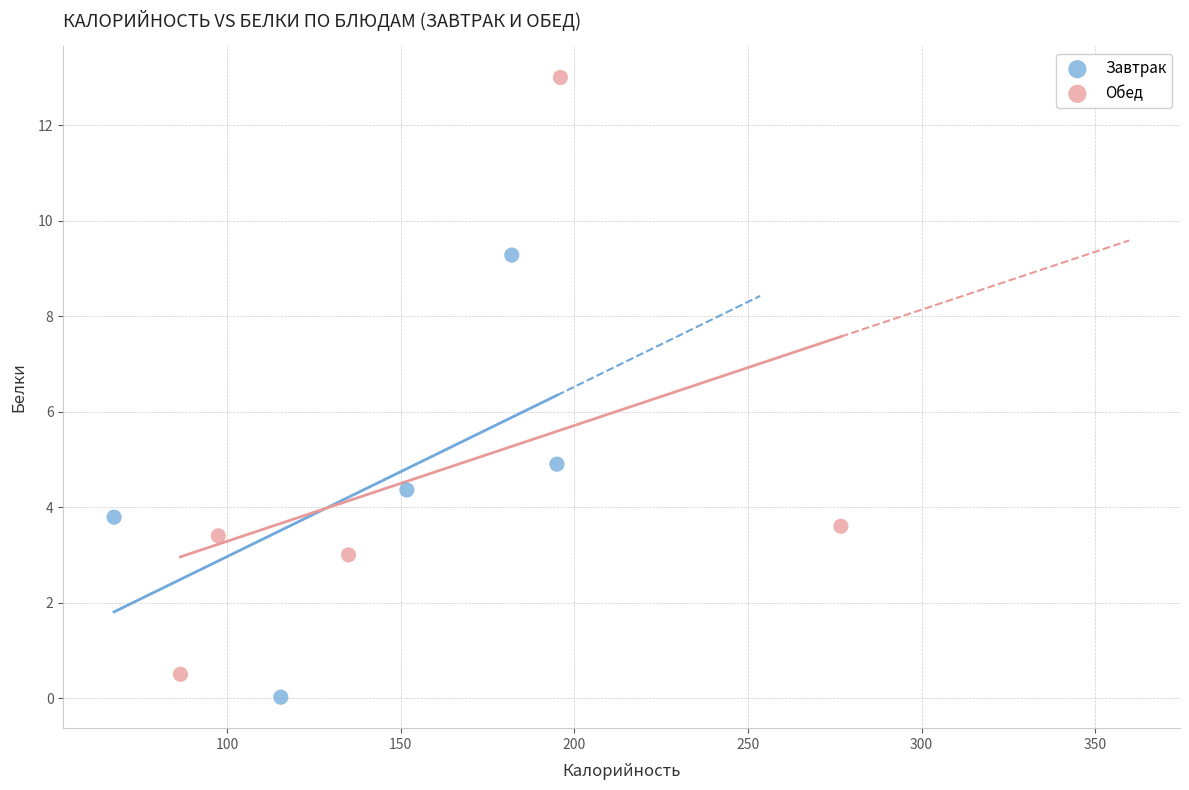

Which series reaches the maximum Y coordinate?

Обед